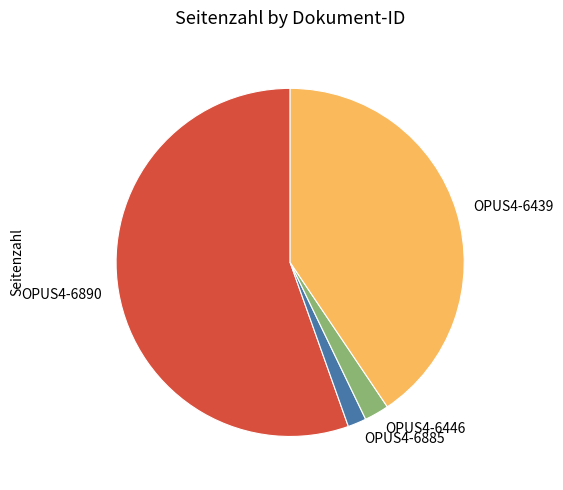

Does OPUS4-6890 represent more than half of the total?

Yes